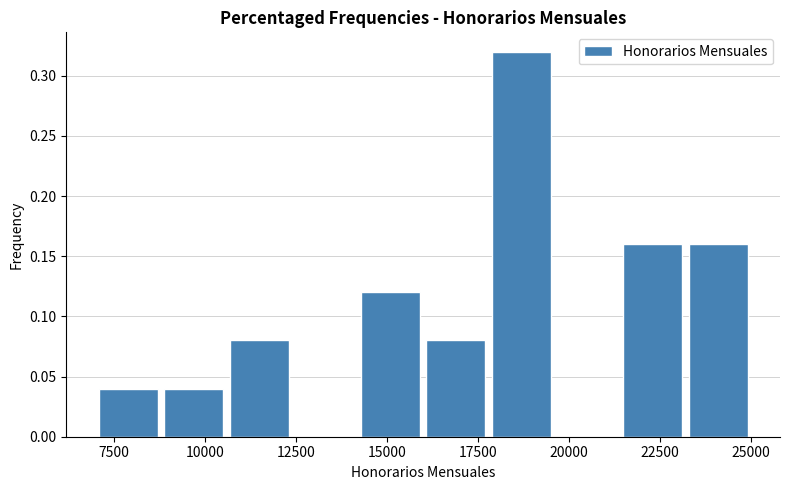

Around what value on the x-axis is the tallest bar? Give the approximate position of its centre, as read against the axis.

18500